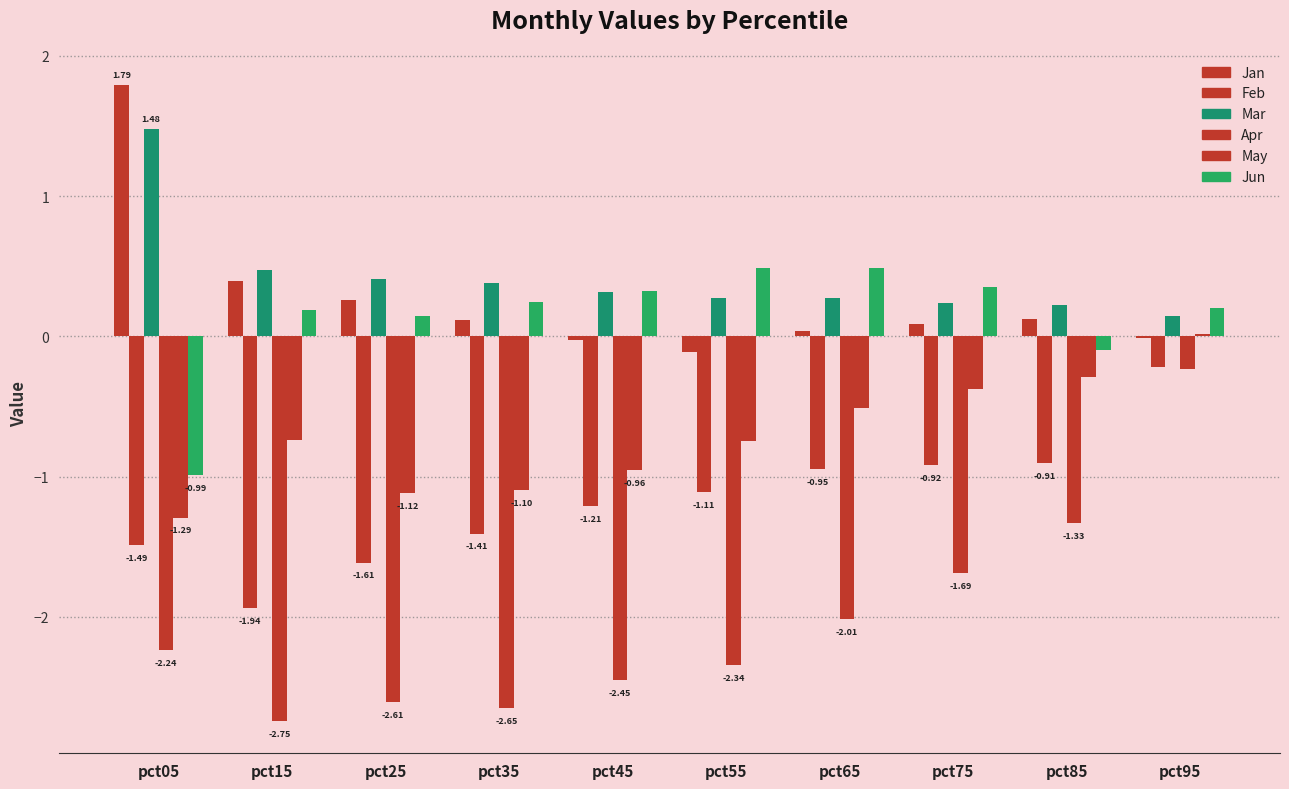

Is it true that Mar equals 0.3 at pct65?

True